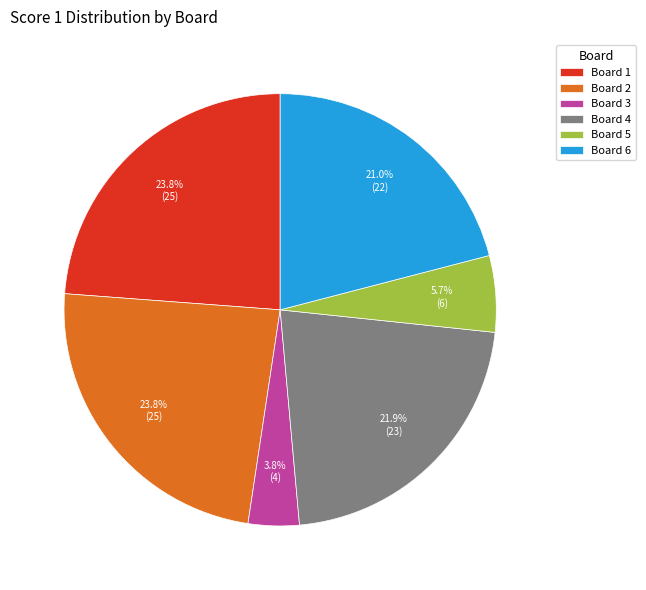

How many segments does this pie chart have?

6